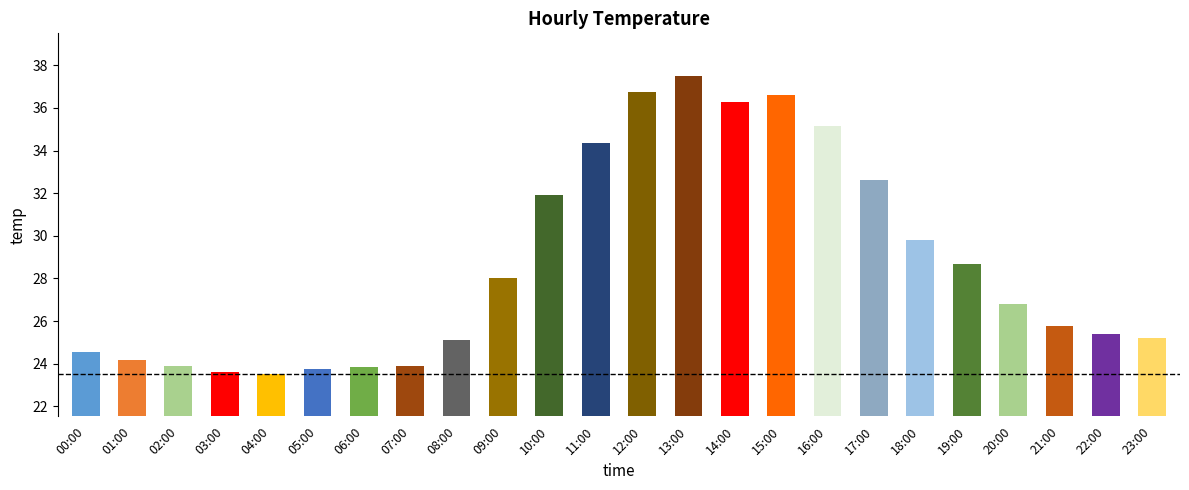

What position from the left is 17:00?

18